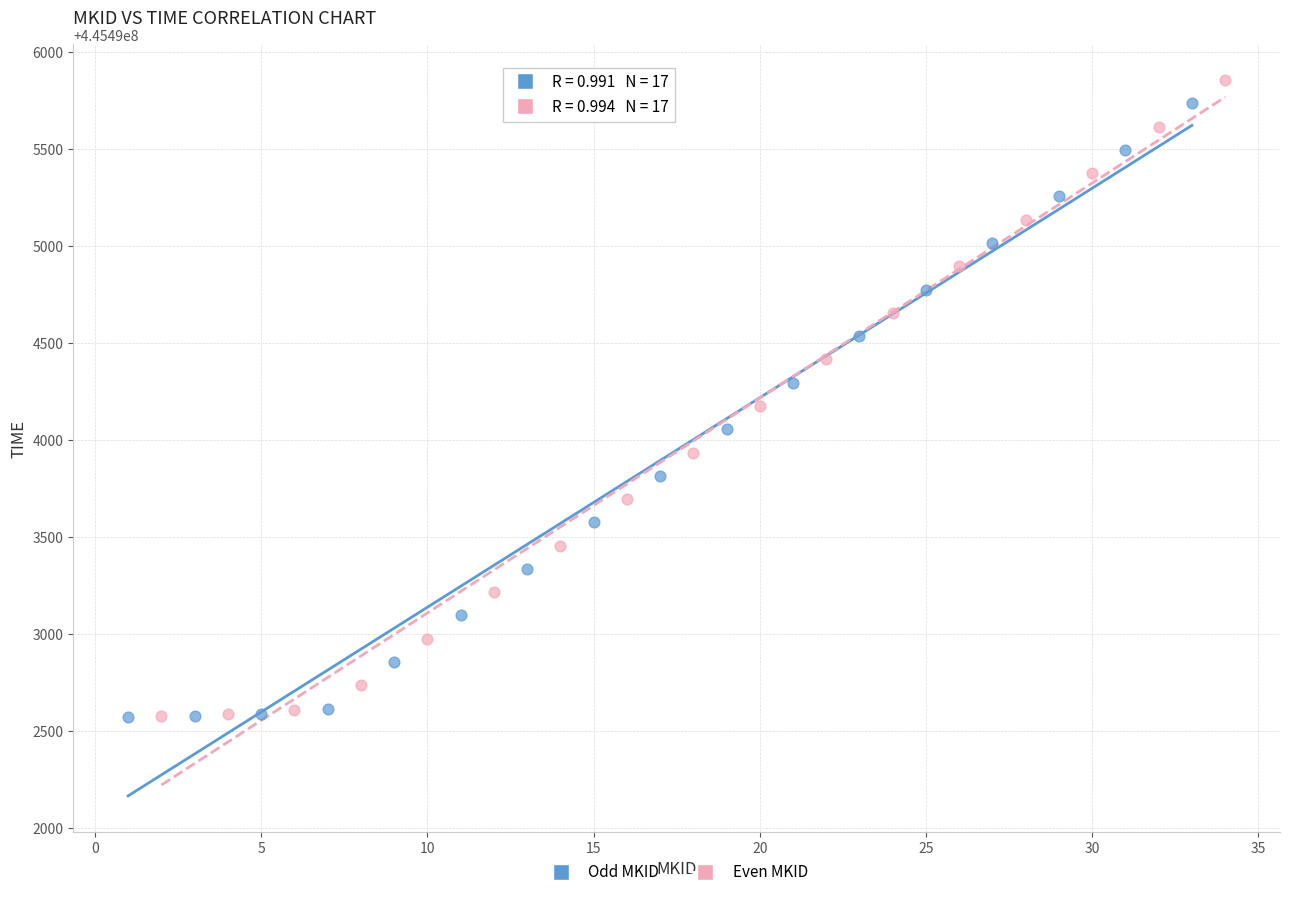

Which series has the widest spread of Y values?

Even MKID